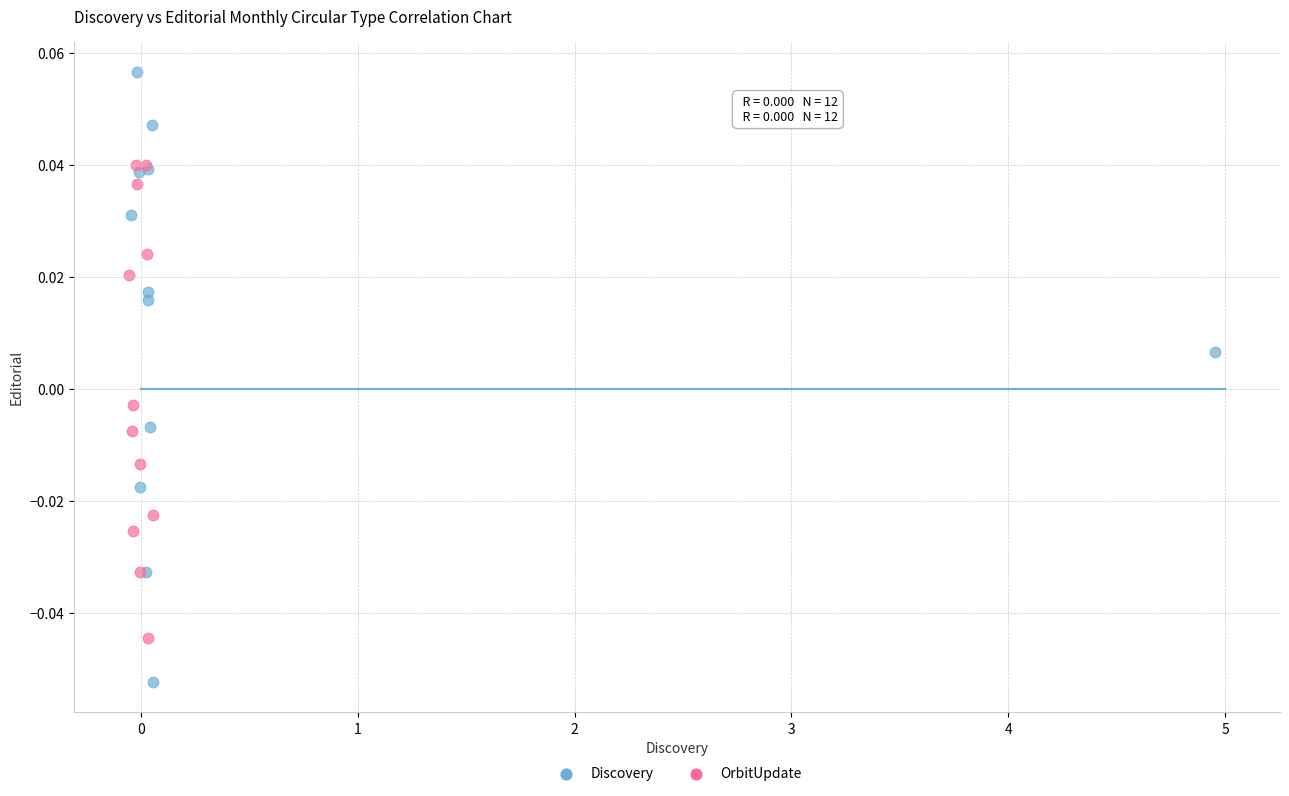

What are all the series names shown in the legend?

Discovery, OrbitUpdate